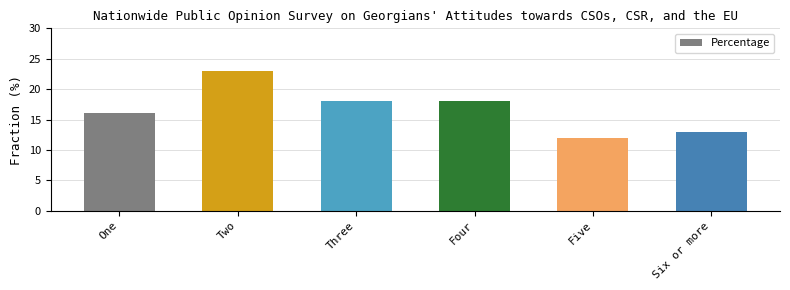

What is the label of the 6th bar from the left?

Six or more